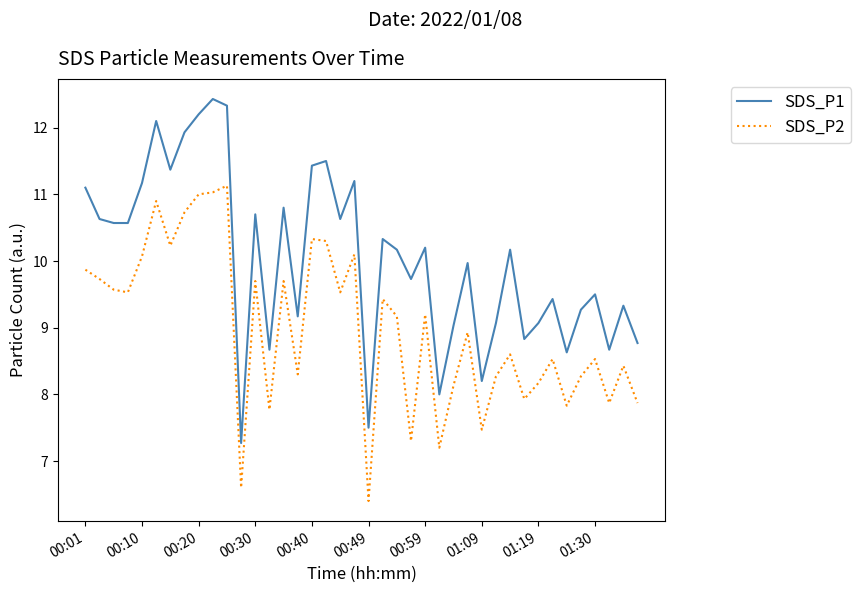

What is the sum of all SDS_P1 values?

401.6